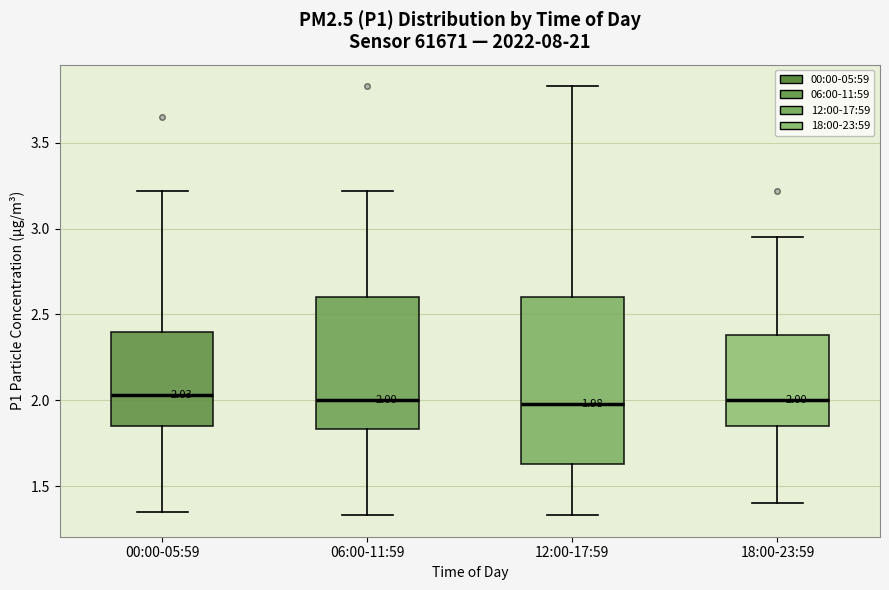

Which box is the tallest, from its lower edge to its upper edge?

12:00-17:59